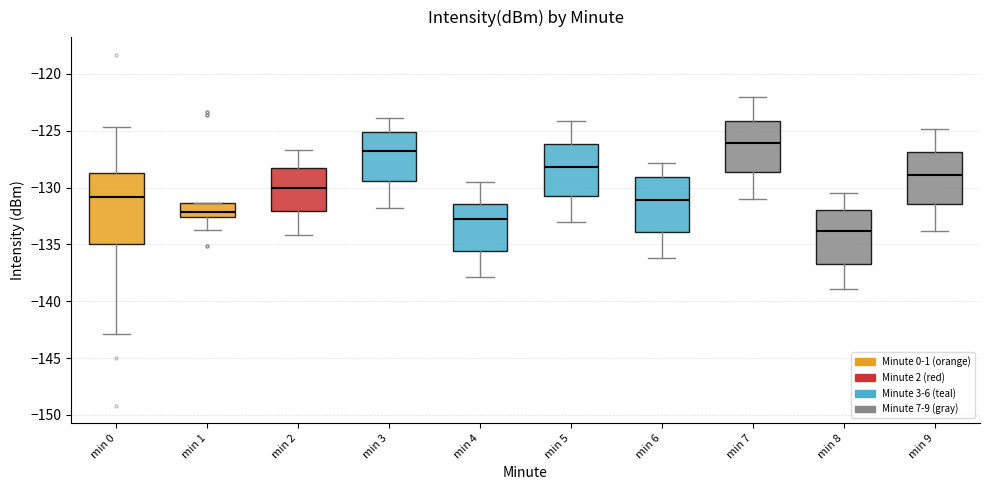

Reading left to right, transcribe this box plot: for each box, give where its median line is, the range the box spans, and where its two whiskers end, as read against the y-axis. The values are not printed on the chart, so give them approximately, as read against the axis.

min 0: median -131.0, box -135.0 to -129.0, whiskers -143.0 to -124.5
min 1: median -132.0, box -132.5 to -131.5, whiskers -134.0 to -131.5
min 2: median -130.0, box -132.0 to -128.5, whiskers -134.0 to -126.5
min 3: median -126.5, box -129.5 to -125.0, whiskers -132.0 to -124.0
min 4: median -133.0, box -135.5 to -131.5, whiskers -138.0 to -129.5
min 5: median -128.0, box -130.5 to -126.0, whiskers -133.0 to -124.0
min 6: median -131.0, box -134.0 to -129.0, whiskers -136.0 to -128.0
min 7: median -126.0, box -128.5 to -124.0, whiskers -131.0 to -122.0
min 8: median -134.0, box -136.5 to -132.0, whiskers -139.0 to -130.5
min 9: median -129.0, box -131.5 to -127.0, whiskers -134.0 to -125.0